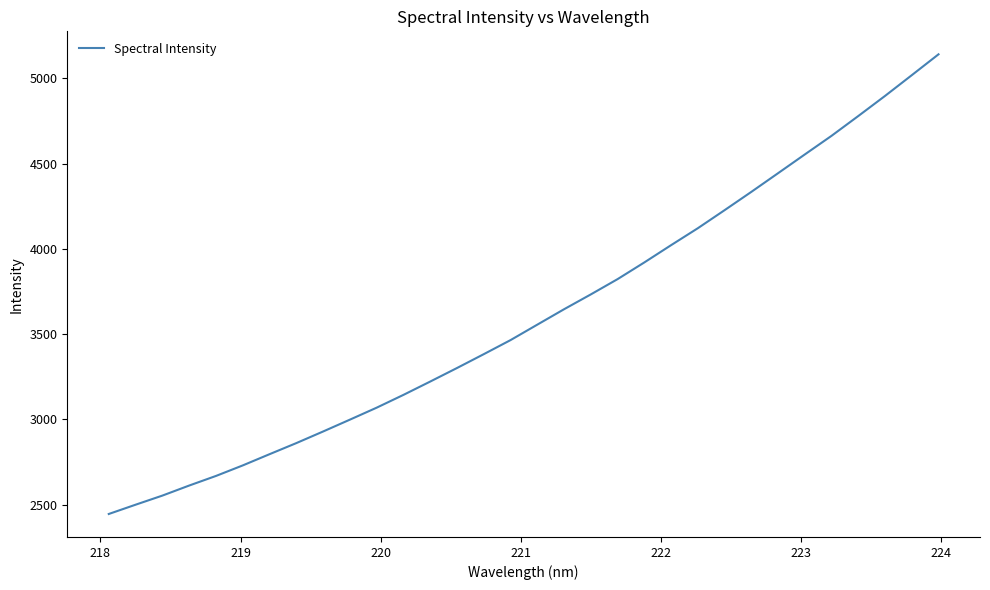

What is the smallest value displayed?

2445.5